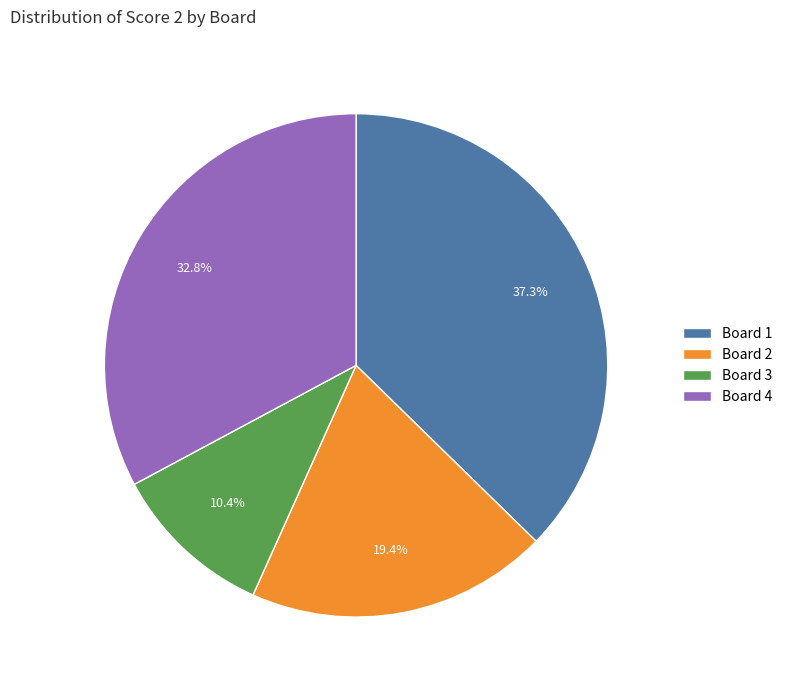

Which slice is the largest?

Board 1